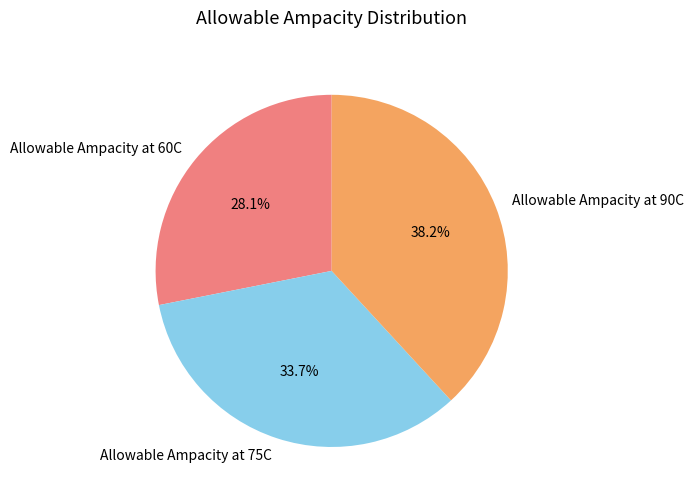

How many slices are in this pie chart?

3